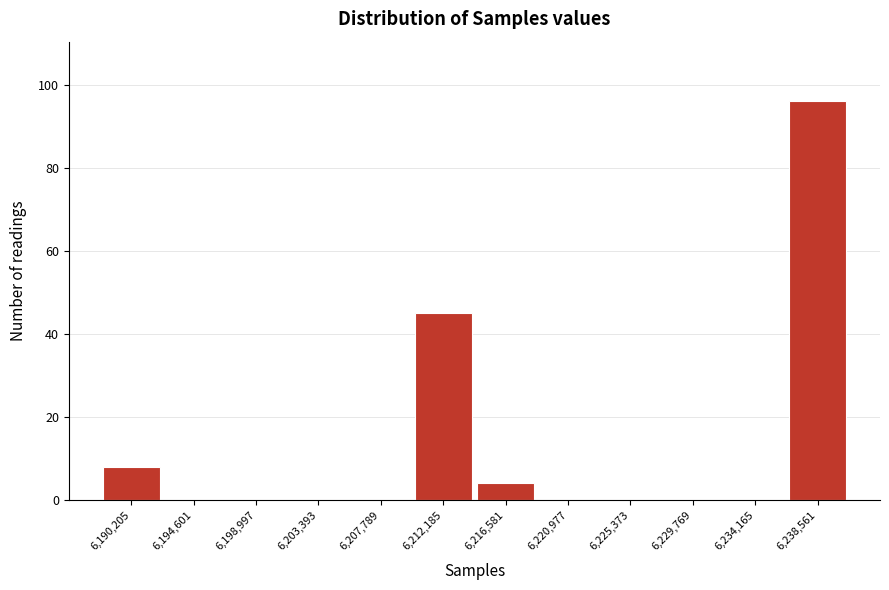

Reading left to right, list all the values displayed in this chart.

6,190,205=8	6,194,601=0	6,198,997=0	6,203,393=0	6,207,789=0	6,212,185=45	6,216,581=4	6,220,977=0	6,225,373=0	6,229,769=0	6,234,165=0	6,238,561=96